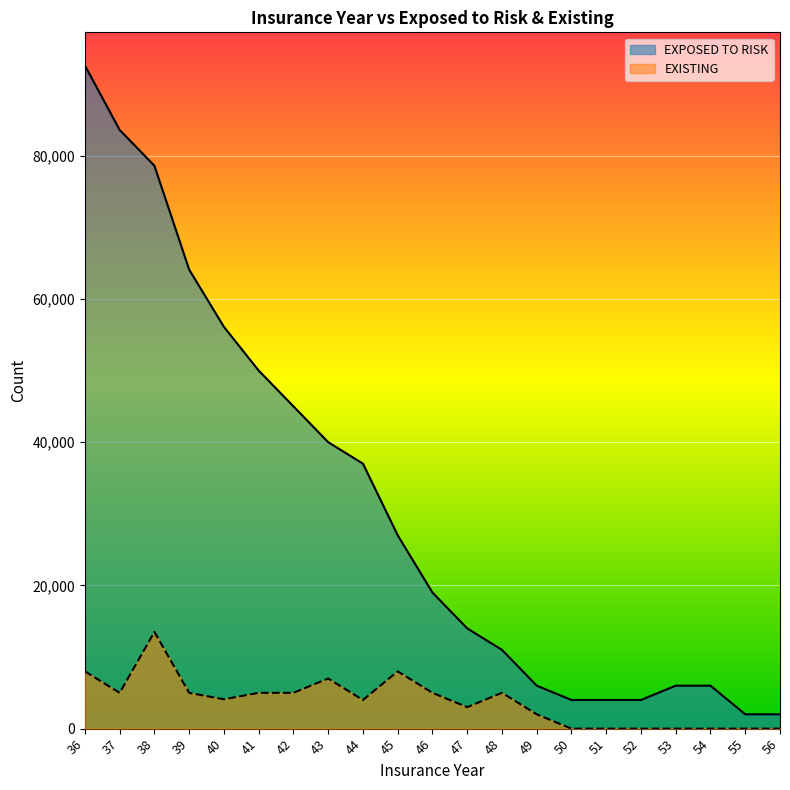

At 55, list the series in order from smallest to largest.

EXISTING, EXPOSED TO RISK